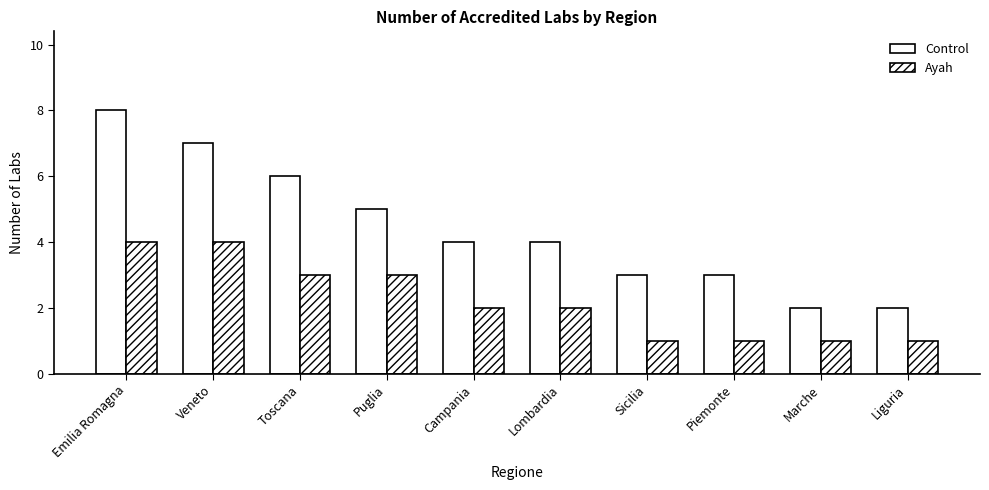

Between Liguria and Puglia, which is larger?

Puglia